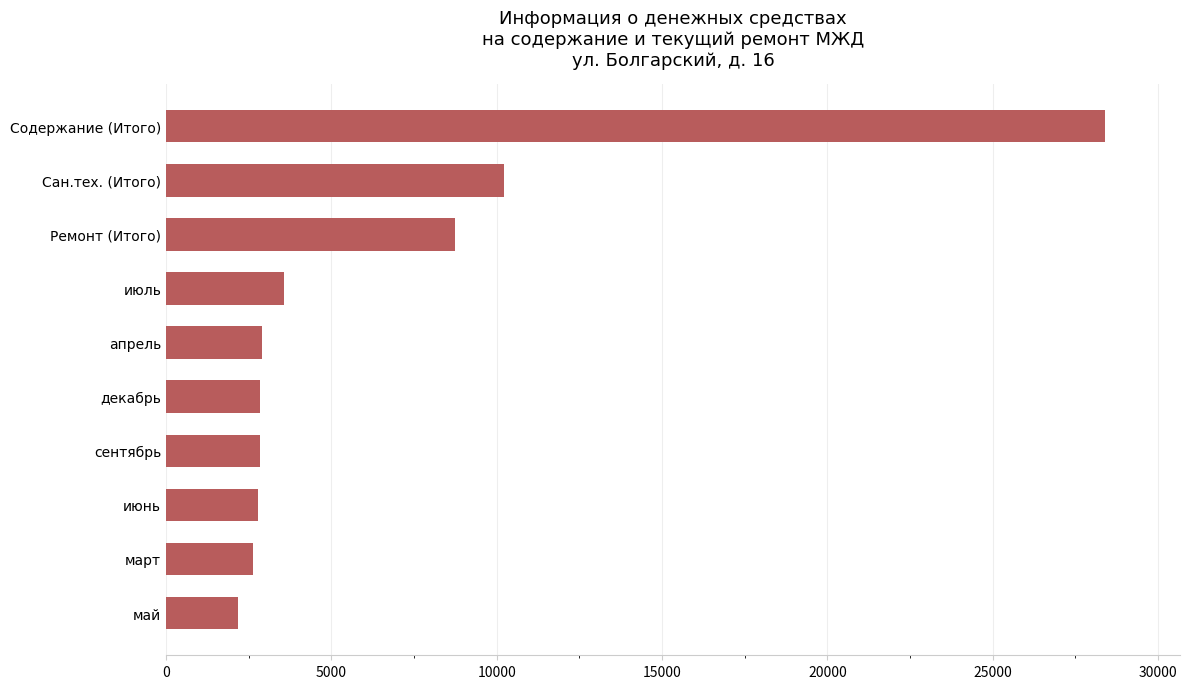

What is the difference between the maximum and minimum values?

26217